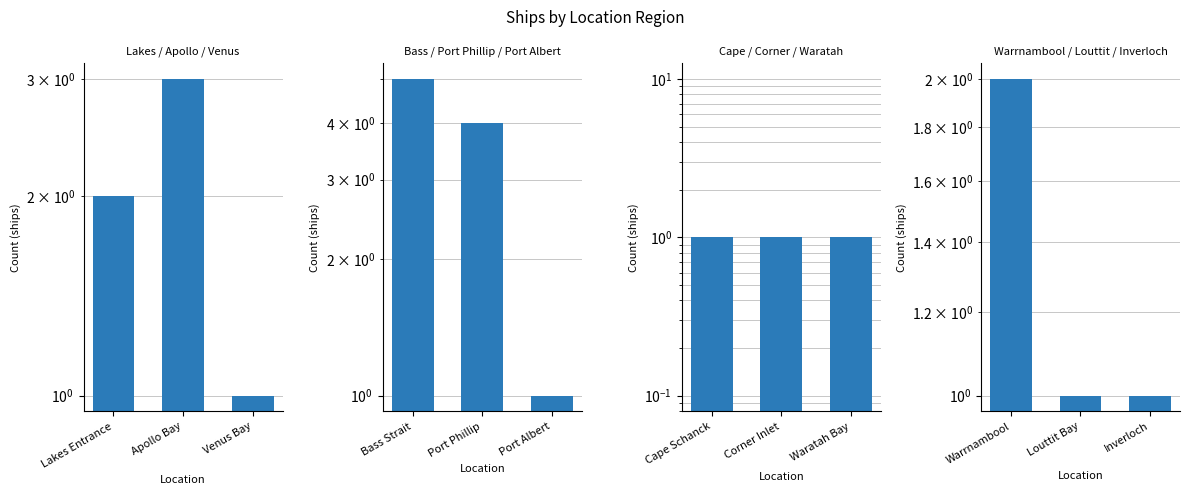

The value of Lakes / Apollo / Venus at Apollo Bay is 3. True or false?

True